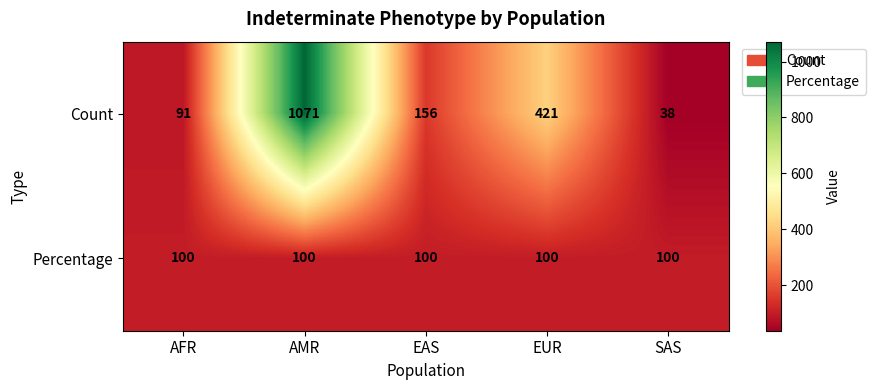

Reading left to right, extract all data points from this chart.

Count: AFR=91	AMR=1071	EAS=156	EUR=421	SAS=38
Percentage: AFR=100	AMR=100	EAS=100	EUR=100	SAS=100